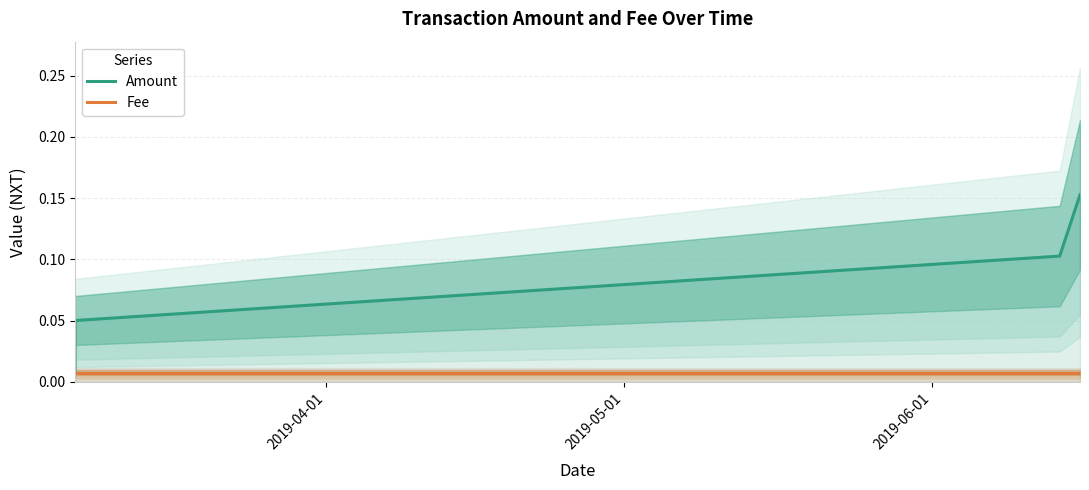

Reading right to left, transcribe all the data shown in this chart.

Amount: 0.2	0.1	0.1	0.0
Fee: 0.0	0.0	0.0	0.0